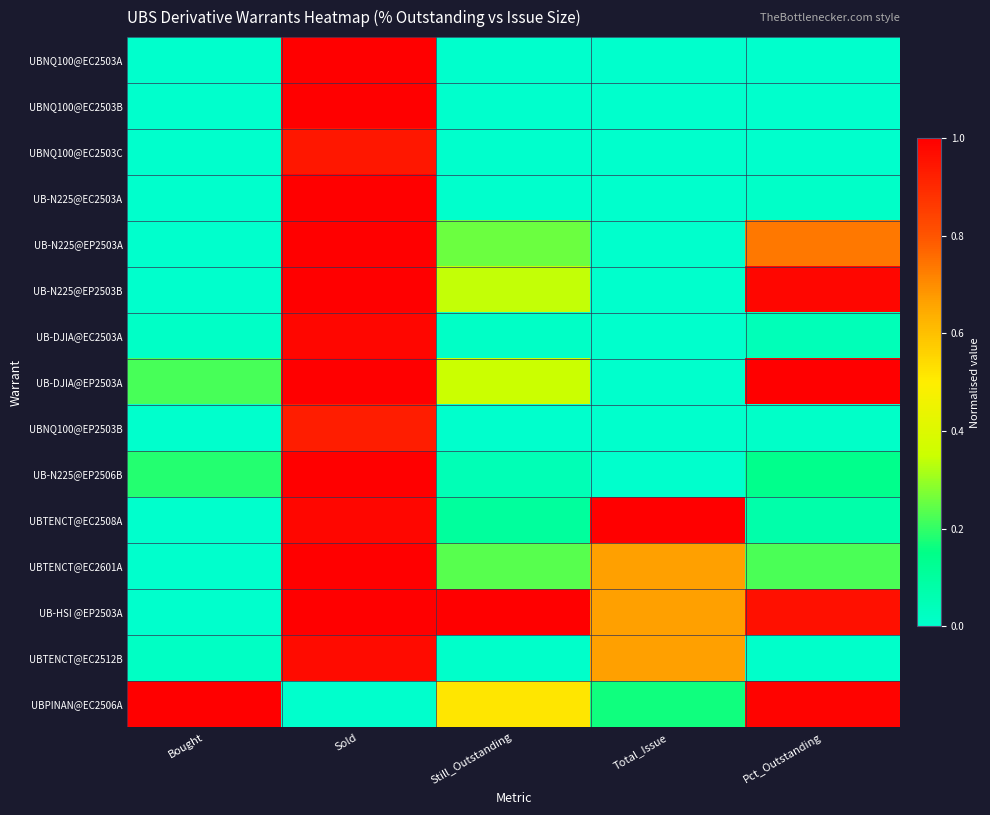

Rank the series by their maximum value, from highest to lowest.

UBNQ100@EC2503A, UBNQ100@EC2503B, UB-N225@EC2503A, UB-N225@EP2503A, UB-N225@EP2503B, UB-DJIA@EP2503A, UB-N225@EP2506B, UBTENCT@EC2508A, UBTENCT@EC2601A, UB-HSI @EP2503A, UBPINAN@EC2506A, UB-DJIA@EC2503A, UBTENCT@EC2512B, UBNQ100@EC2503C, UBNQ100@EP2503B